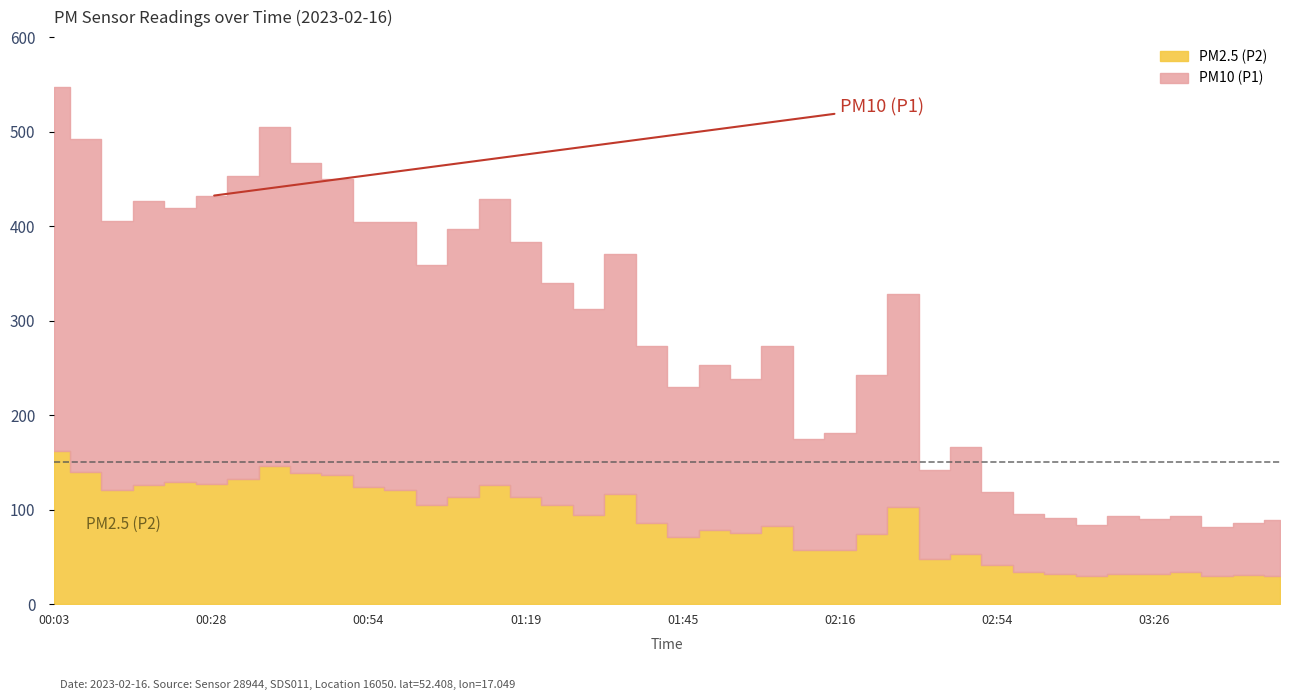

At how many categories does at least one series exceed 257?

22